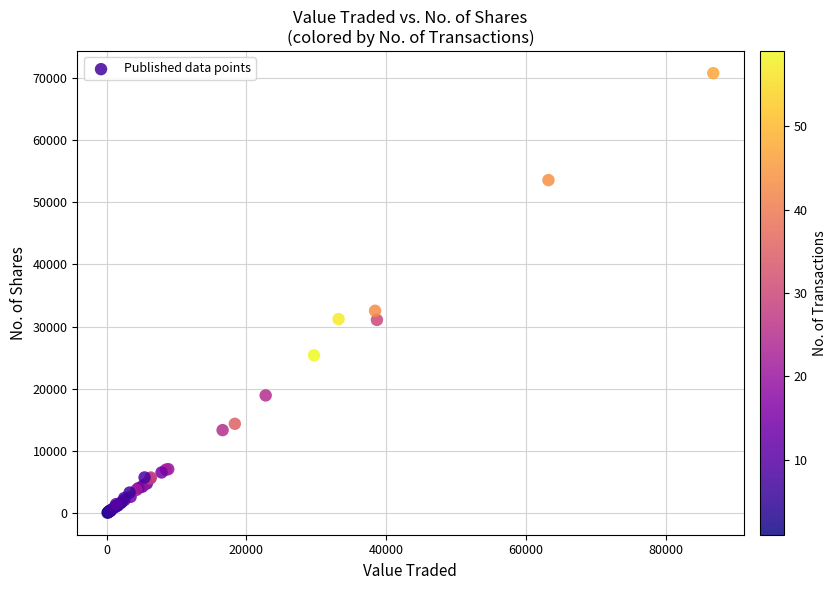

What Y value in the scatter plot is closest to 35399?

32537